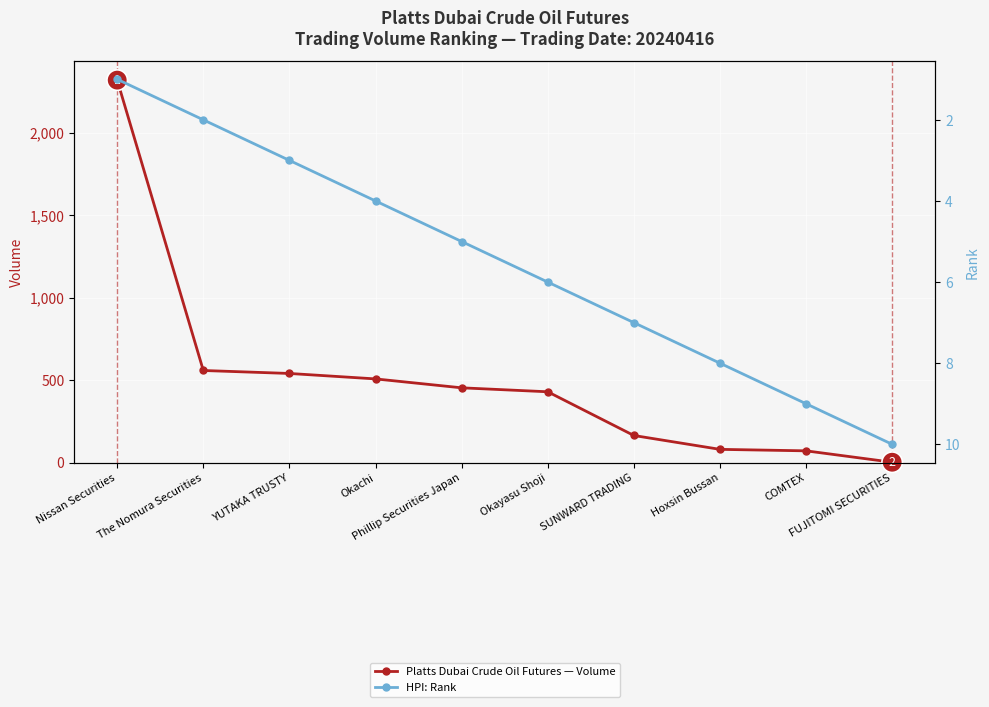

What value does the Platts Dubai Crude Oil Futures — Volume series have at YUTAKA TRUSTY, to the nearest 100?

500